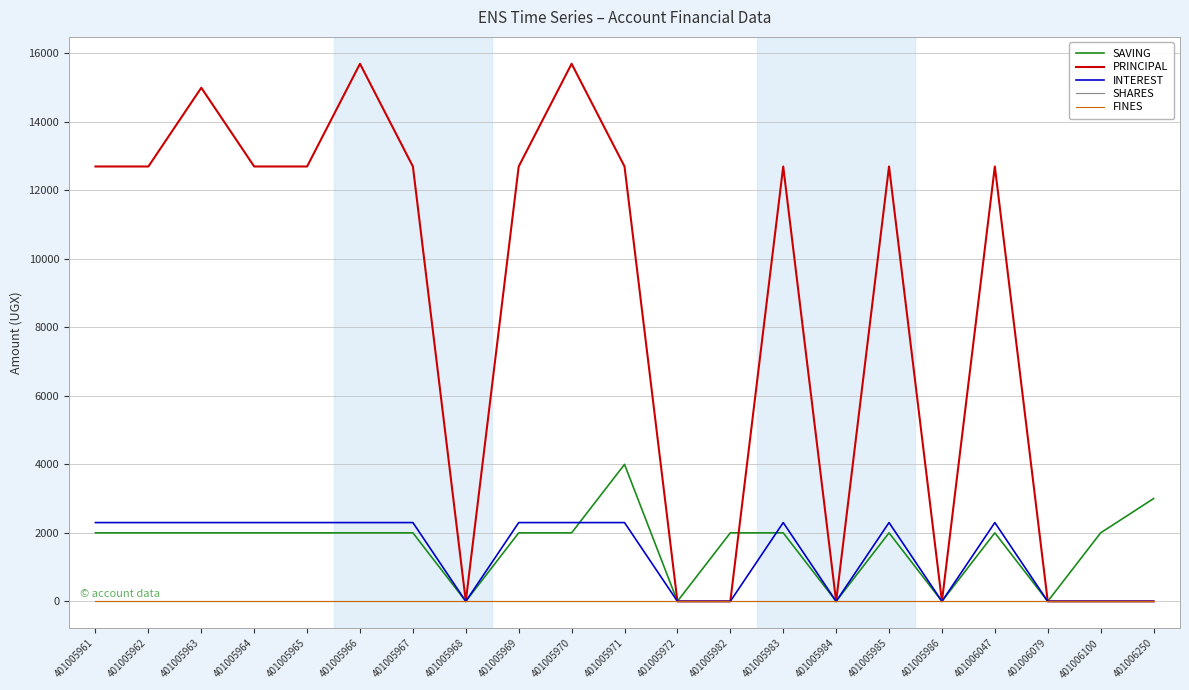

Is this an area chart (filled region under the line)?

No